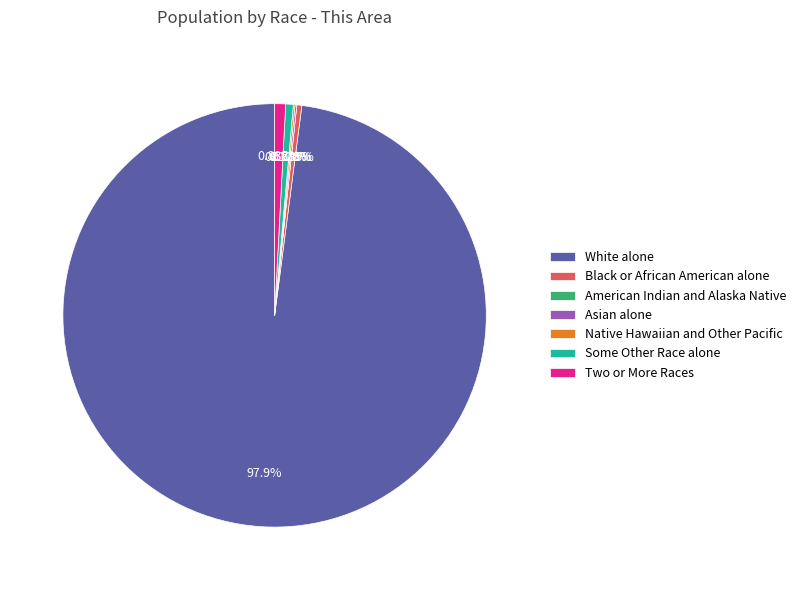

What percentage is NOT represented by Two or More Races?

99.2%